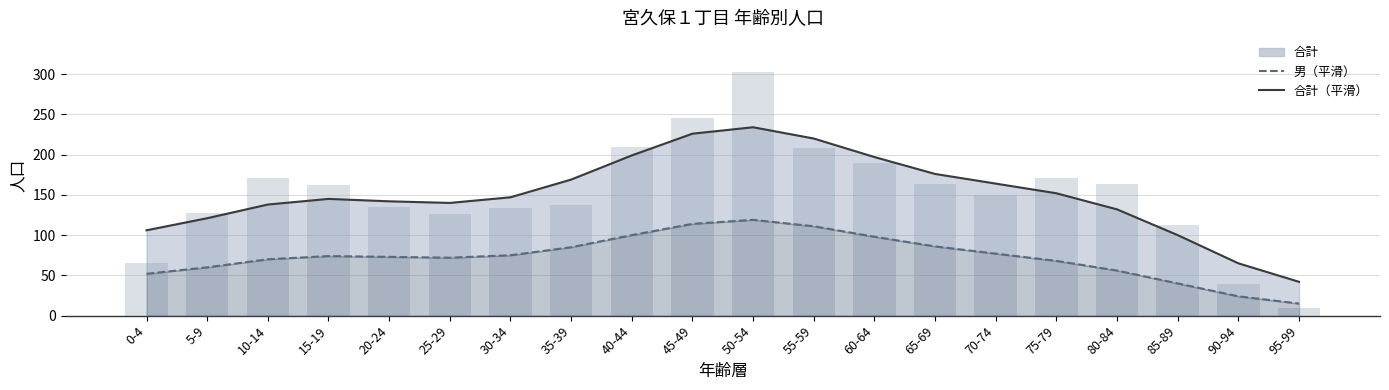

What is the label of the 12th bar from the left?

55-59